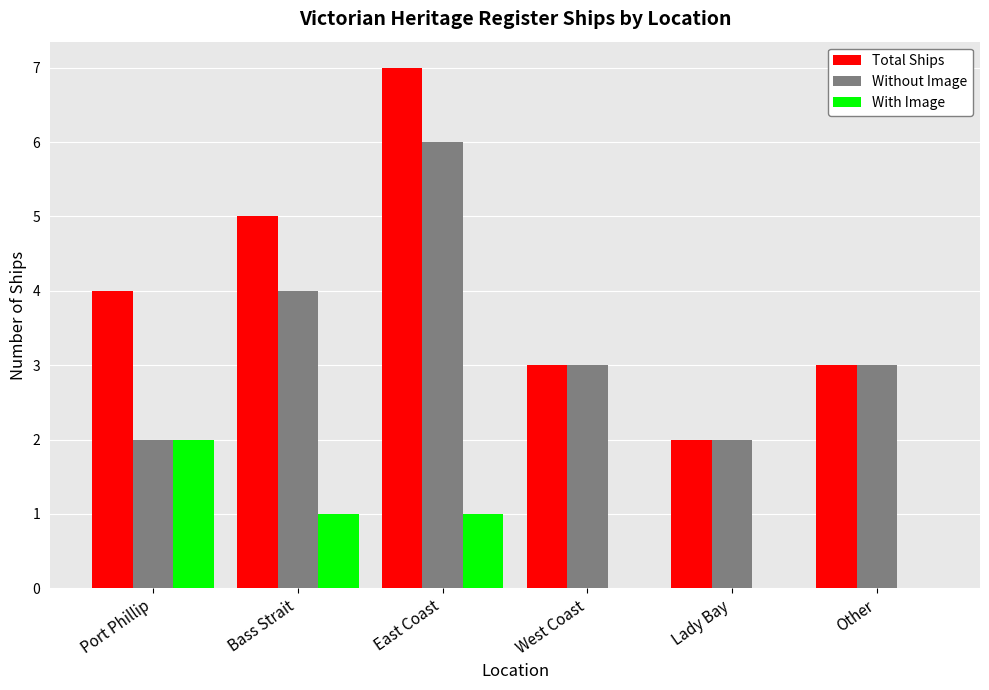

The value of Total Ships at Other is 2. True or false?

False